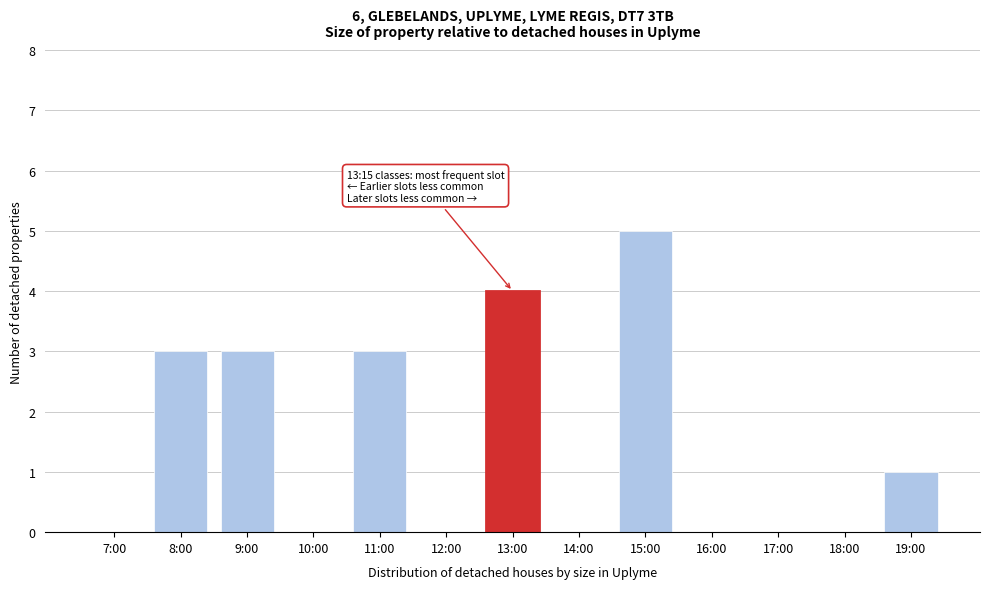

Reading left to right, list all the values displayed in this chart.

7:00=0	8:00=3	9:00=3	10:00=0	11:00=3	12:00=0	13:00=4	14:00=0	15:00=5	16:00=0	17:00=0	18:00=0	19:00=1